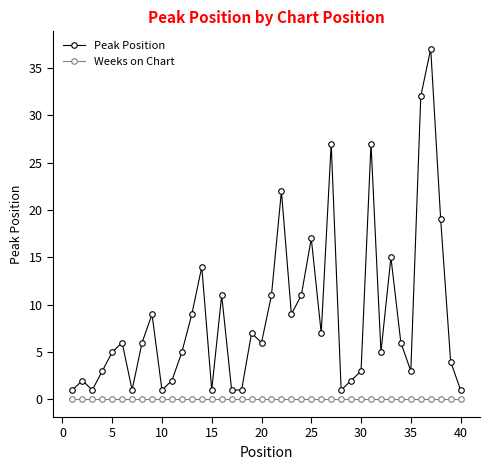

True or false: Peak Position and Weeks on Chart intersect in this chart.

False